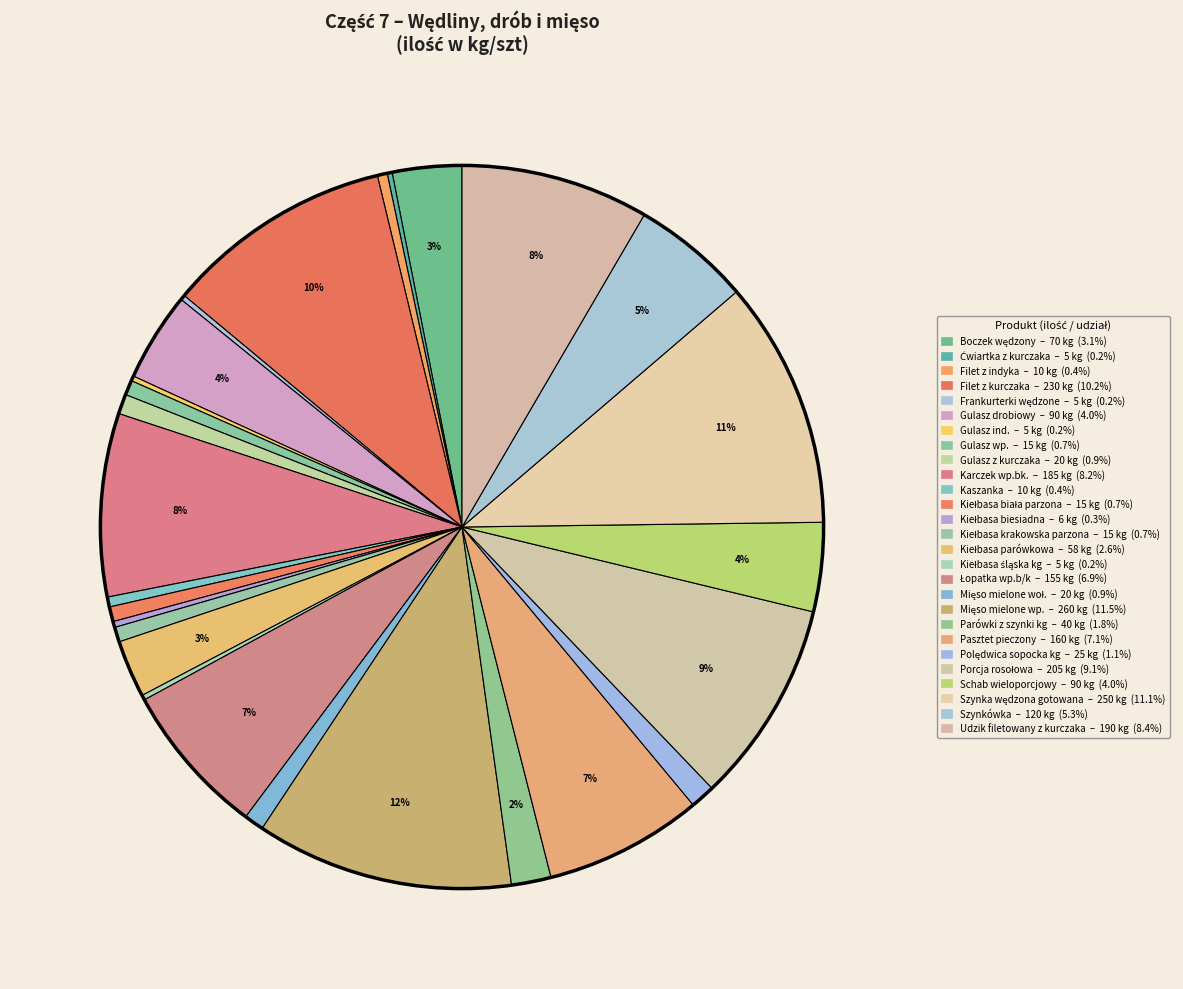

Does Polędwica sopocka kg account for over 50% of the chart?

No